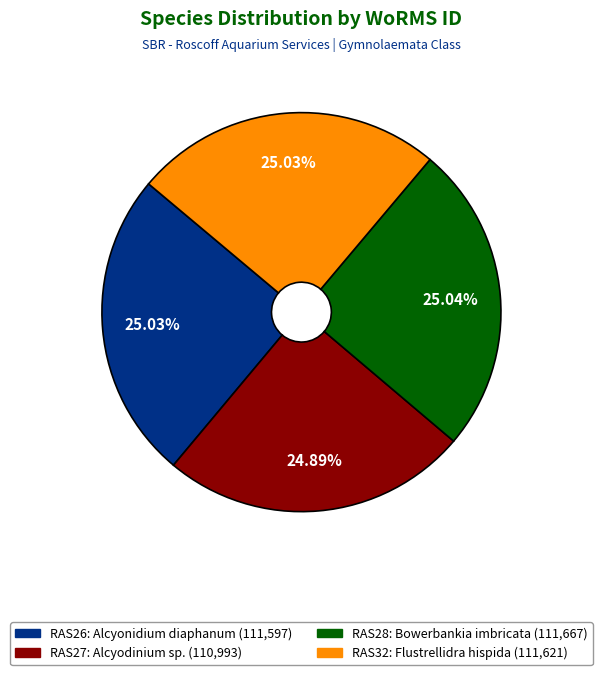

Is there any slice that represents more than half of the pie?

No